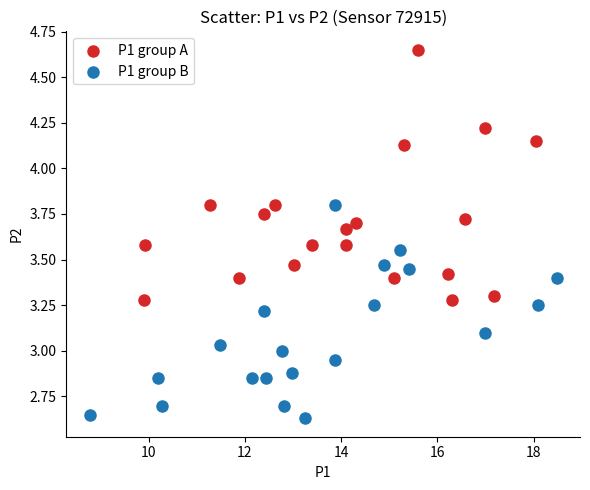

Which series reaches the maximum Y coordinate?

P1 group A